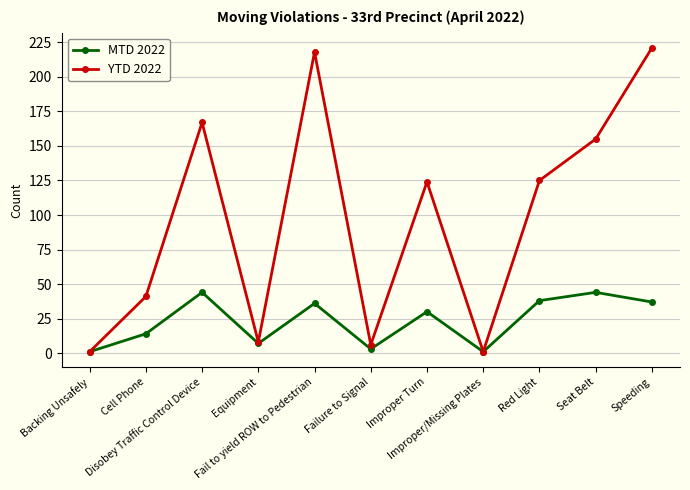

Does the chart display data point markers on the line(s)?

Yes